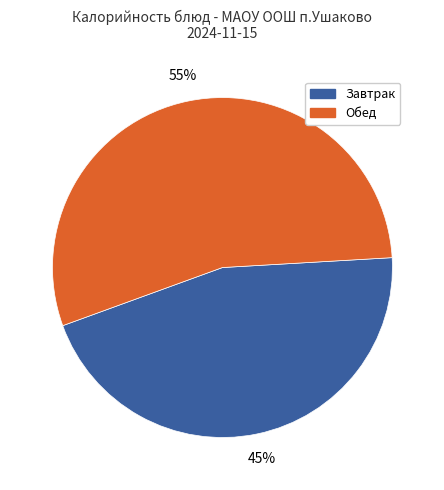

Approximately how many times larger is the value at Завтрак compared to Обед?

0.8